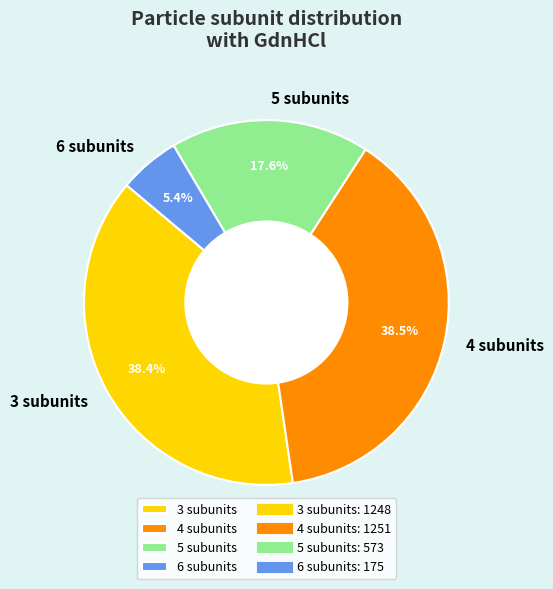

Does any single category account for the majority?

No